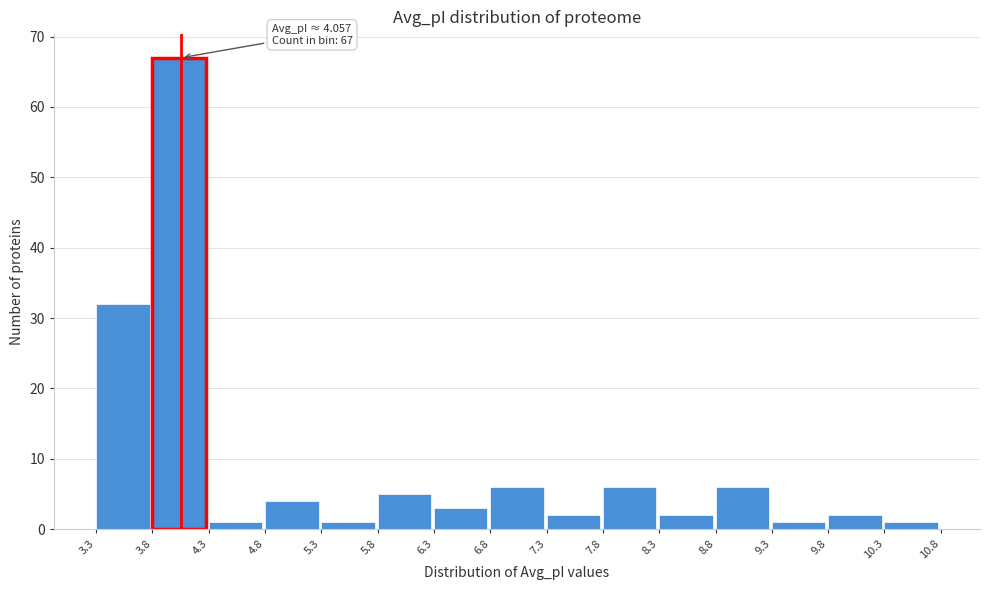

Which range on the x-axis has the tallest bar?

3.8 to 4.3